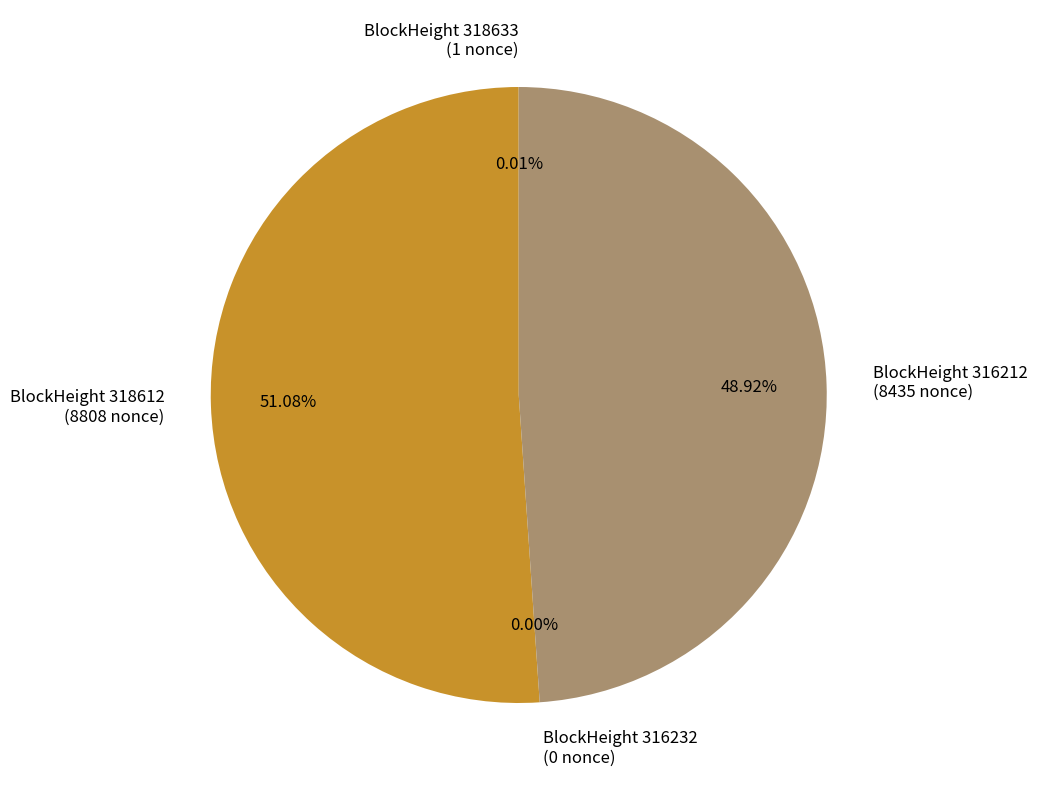

Between 318612 and 316232, which is larger?

318612